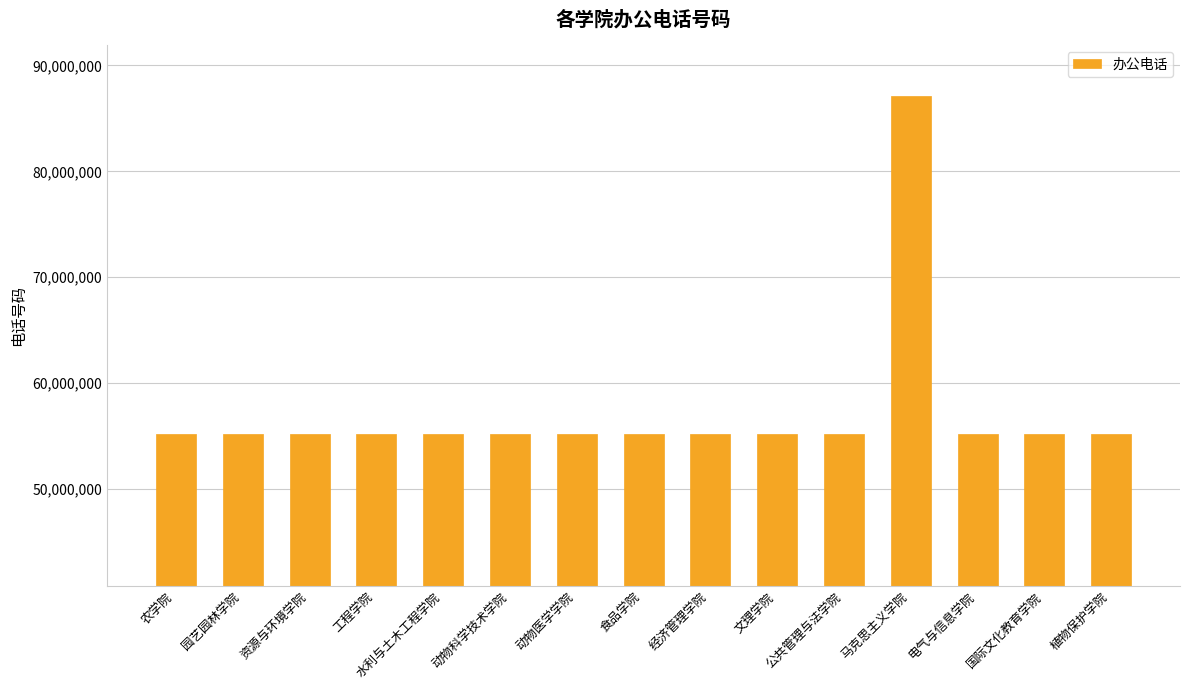

What is the label of the 7th bar from the right?

经济管理学院